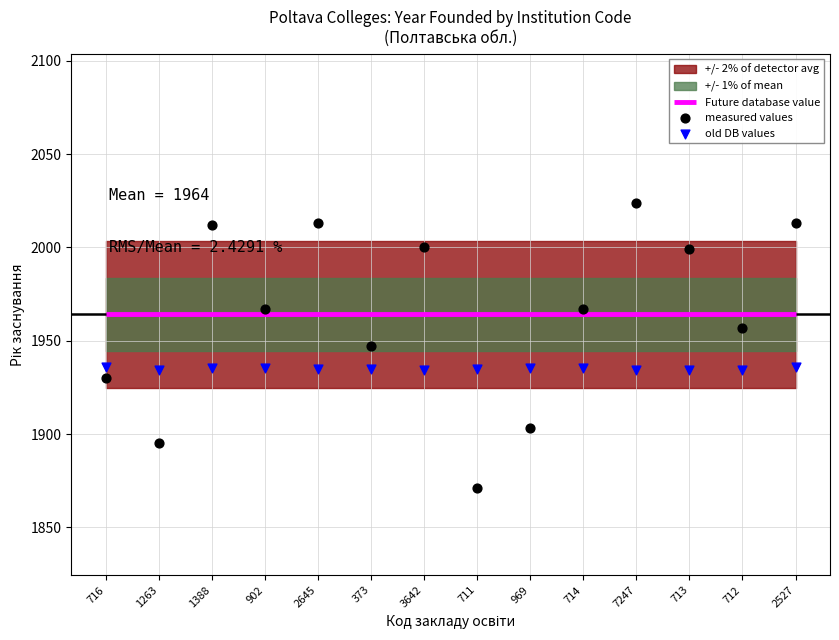

At which category is the sum across all series the highest?

7247